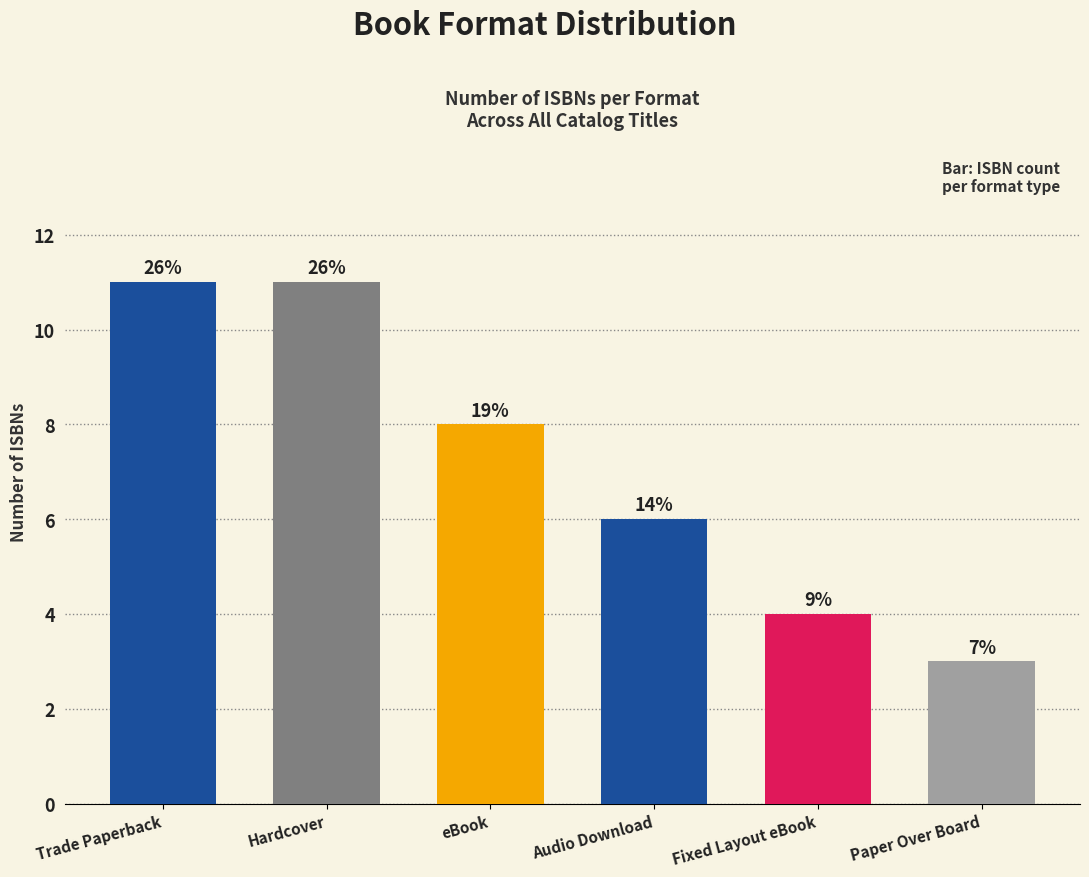

What value does the data have at eBook?

8